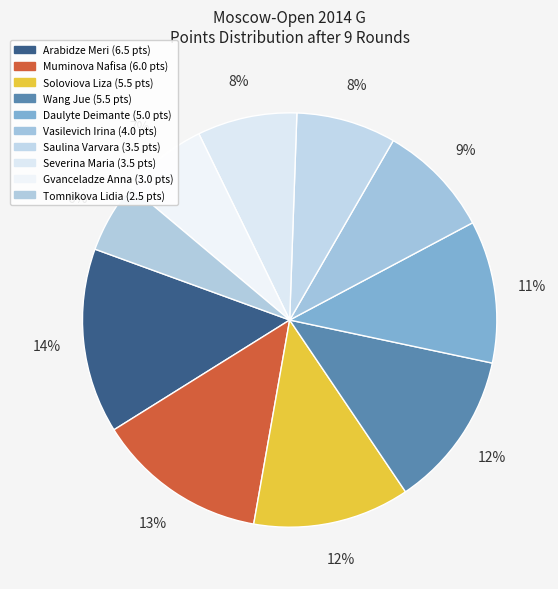

How many segments does this pie chart have?

10